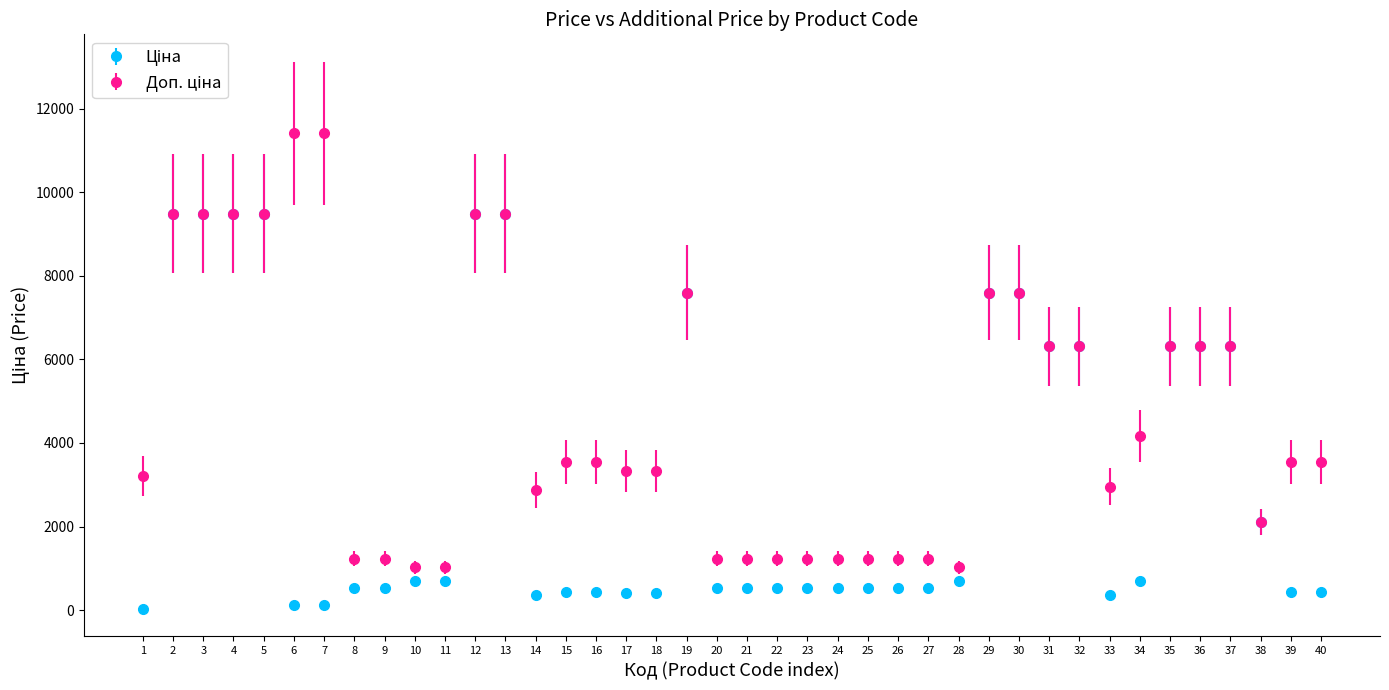

What is the greatest value displayed?

11410.0